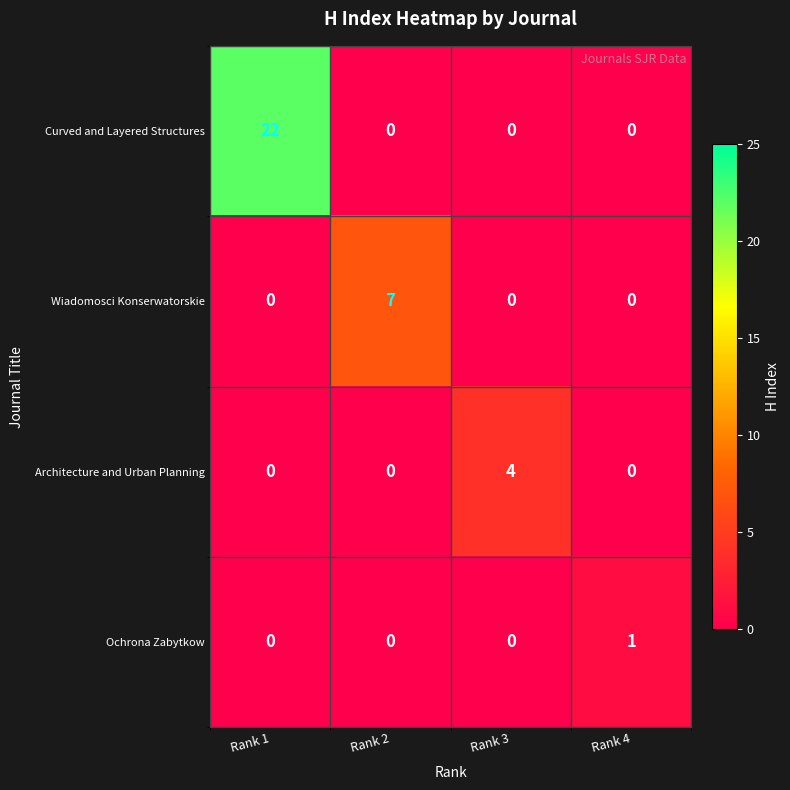

What is the sum of the Architecture and Urban Planning values at Rank 4 and Rank 3?

4